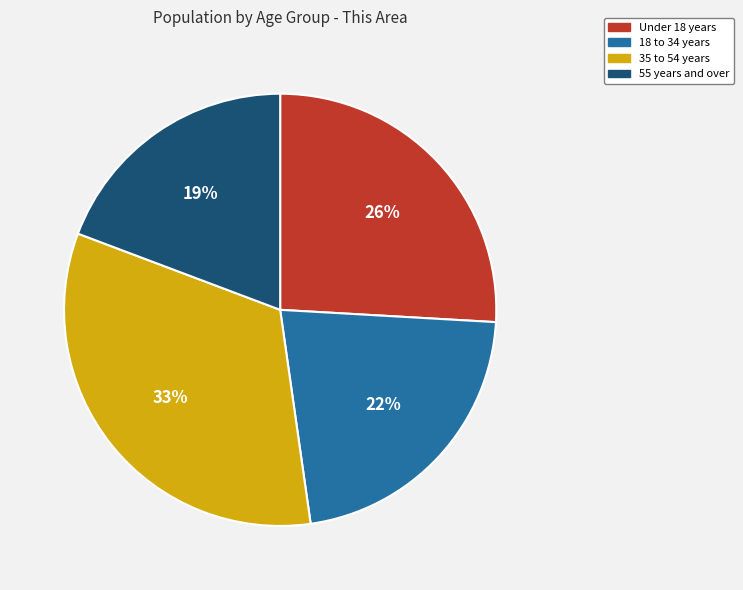

To the nearest percent, what is the average slice percentage?

25%